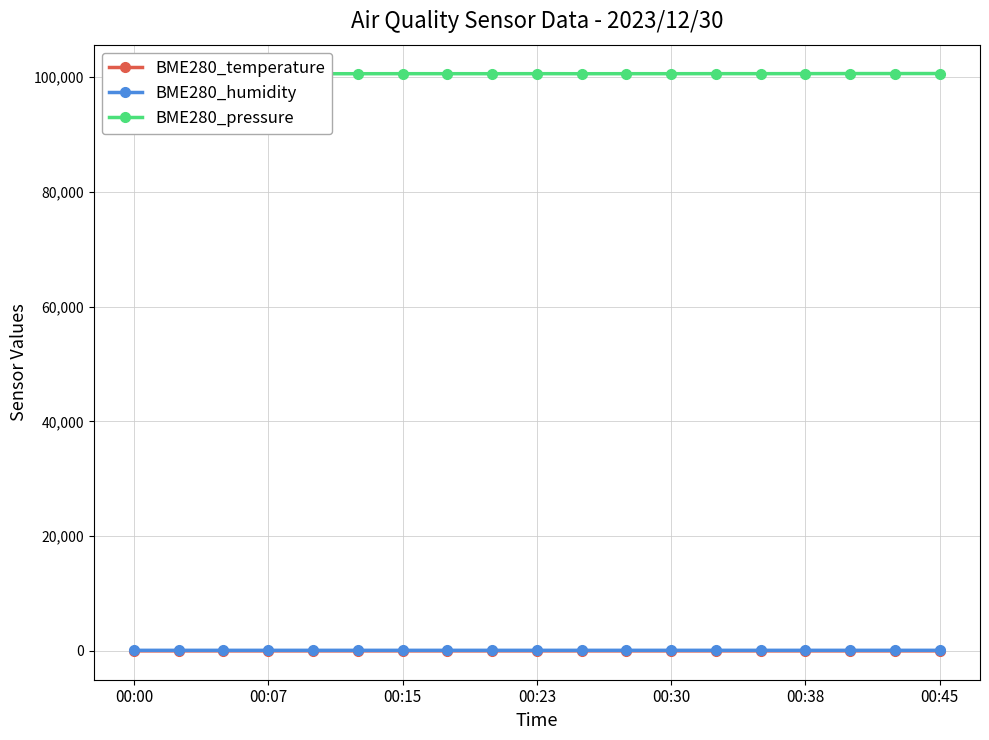

In BME280_humidity, how many points are lower than both neighbors (excluding endpoints)?

4